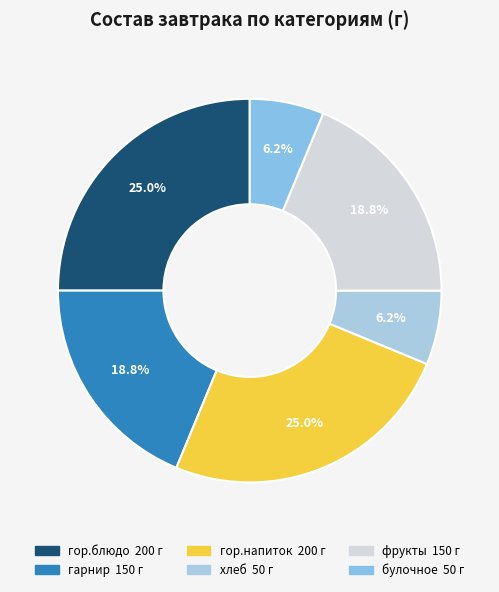

True or false: гор.напиток accounts for 38% of the total.

False